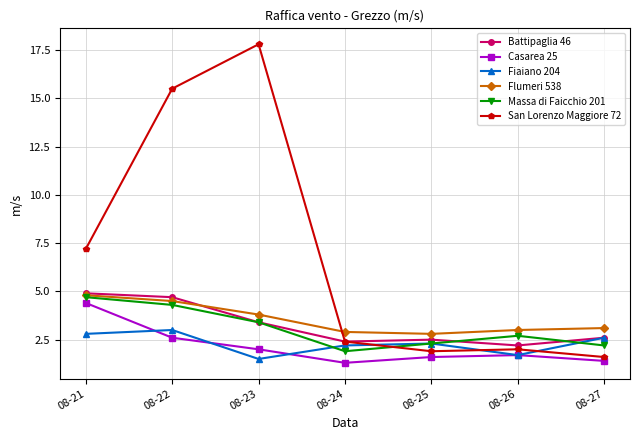

At which label does San Lorenzo Maggiore 72 first exceed 2?

08-21